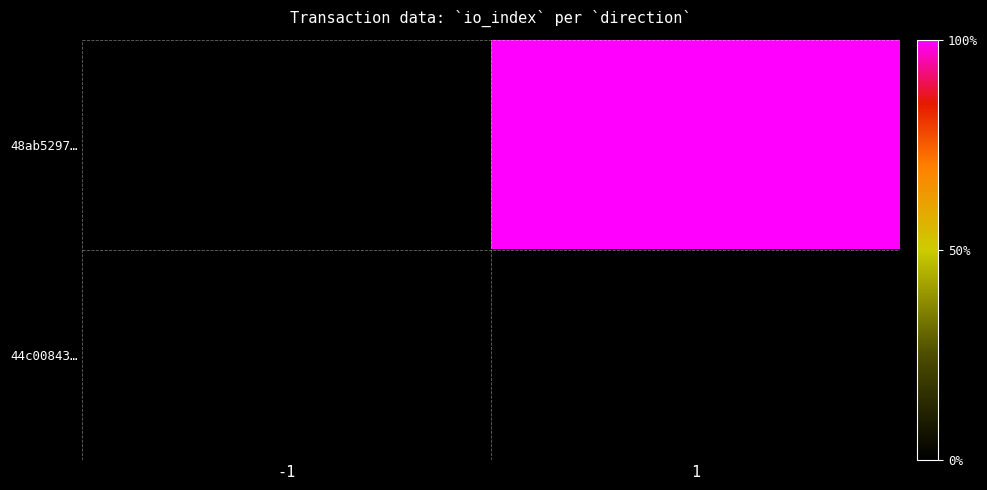

At how many categories does at least one series exceed 44?

1